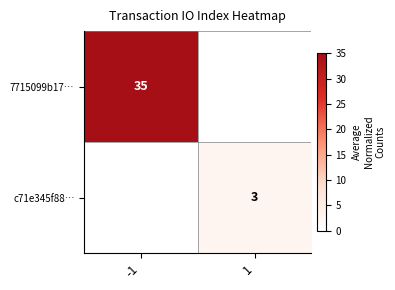

How many data points does each series have?

2